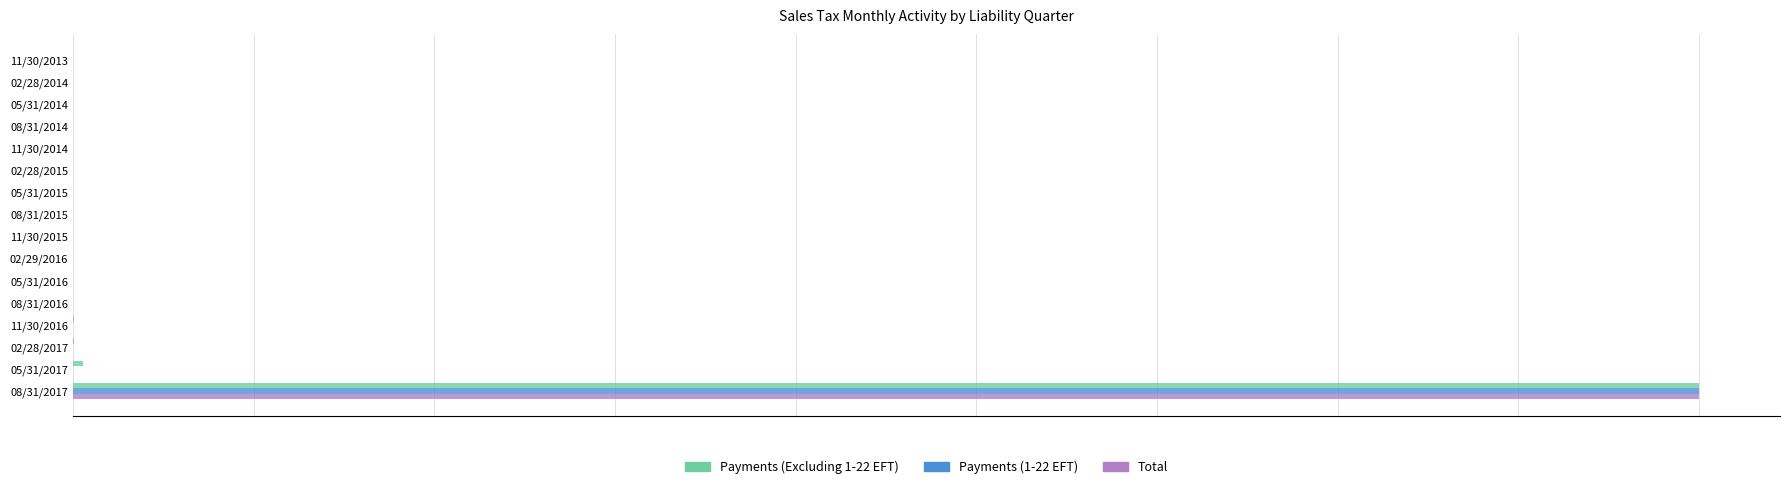

What is the difference between the maximum and minimum values in the Total series?

1.0